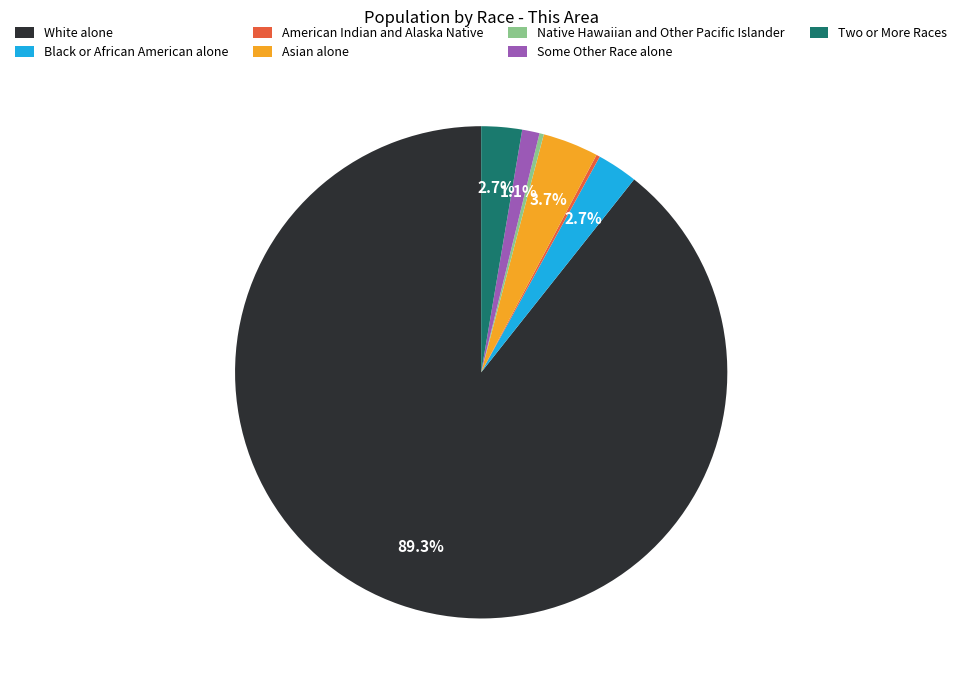

Is there a majority slice in this chart?

Yes